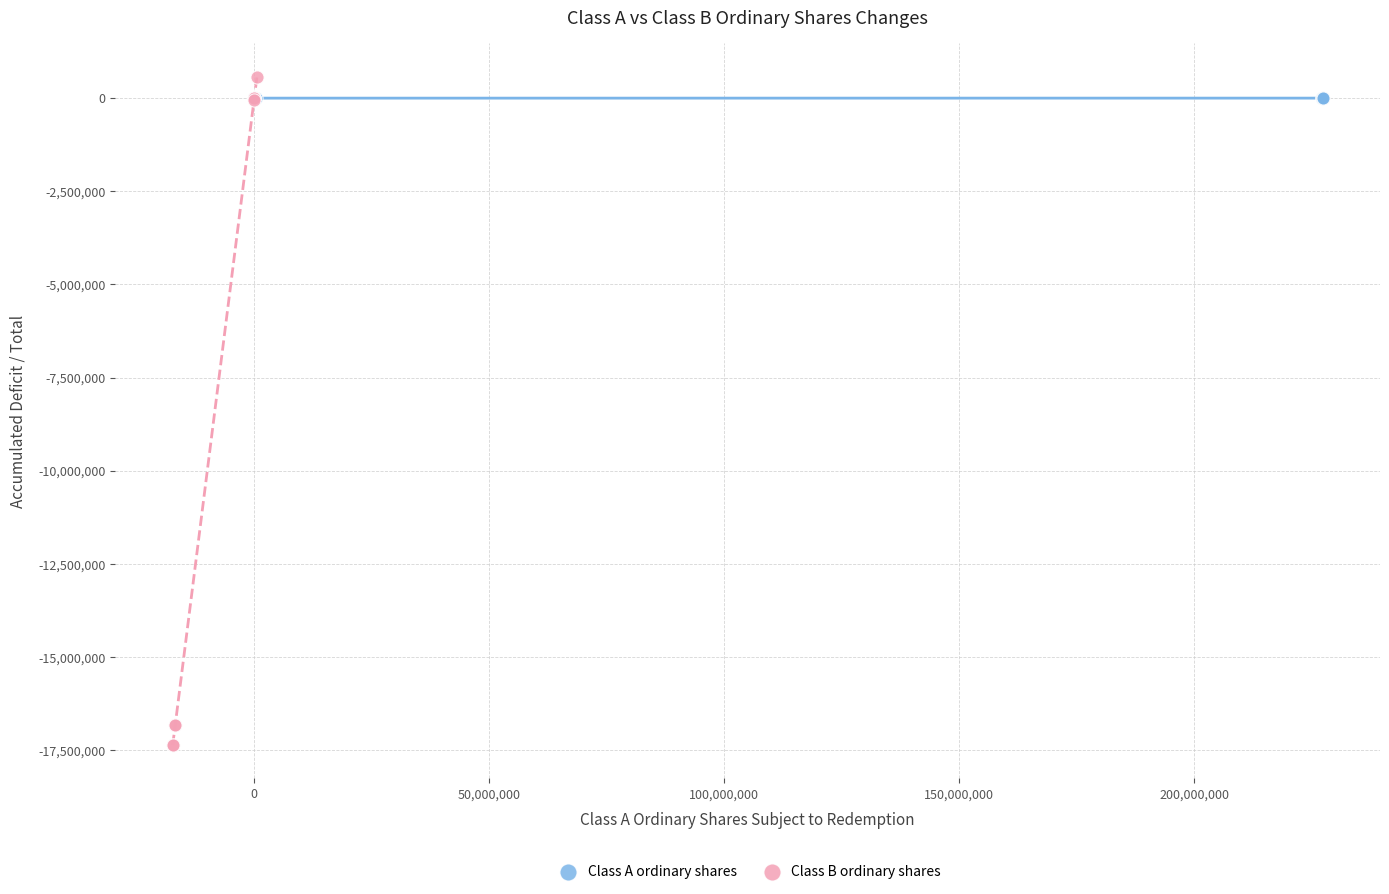

Which series reaches the minimum Y coordinate?

Class B ordinary shares